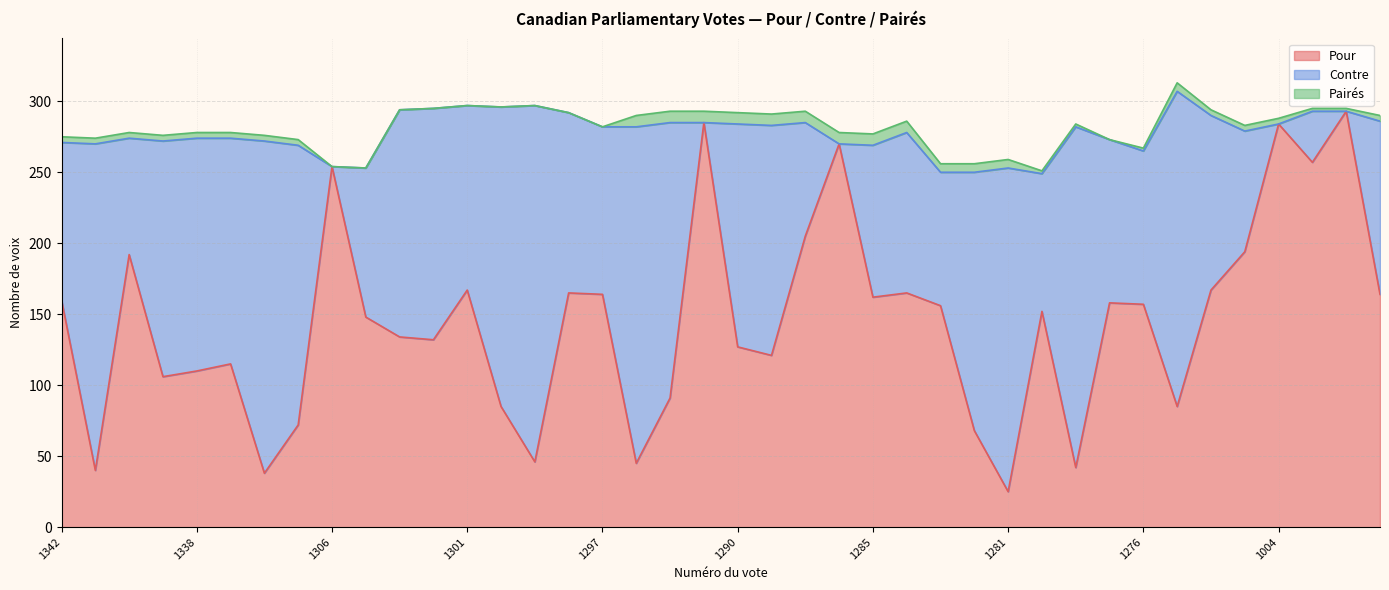

What is the total value across all series at 1301?

297